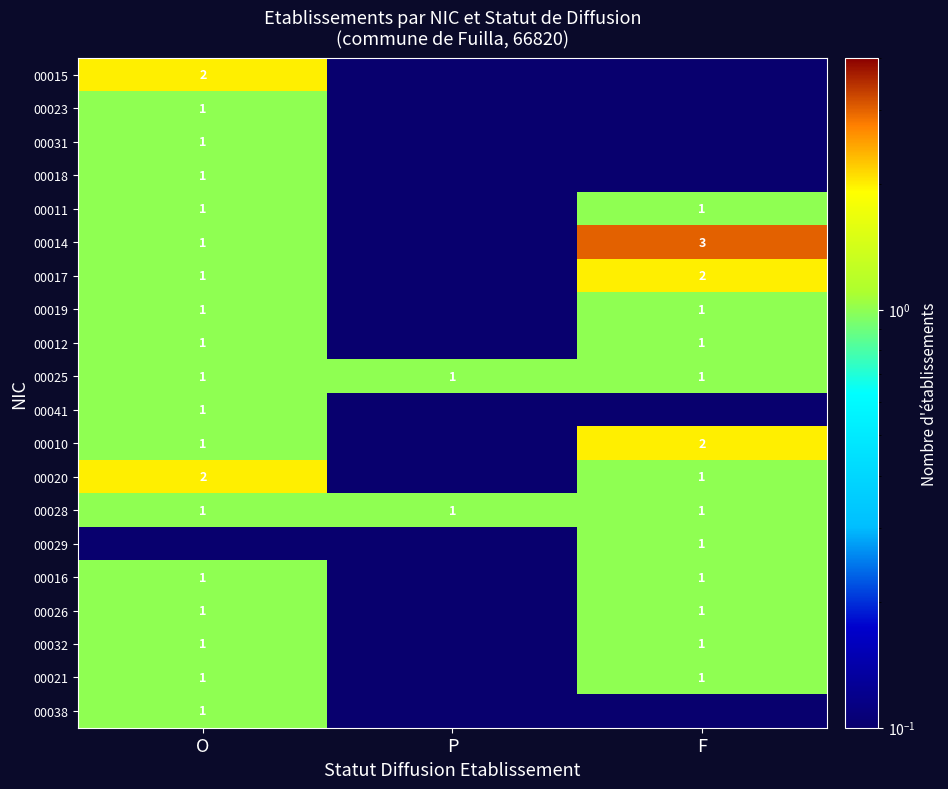

Which label corresponds to the smallest value in the chart?

P